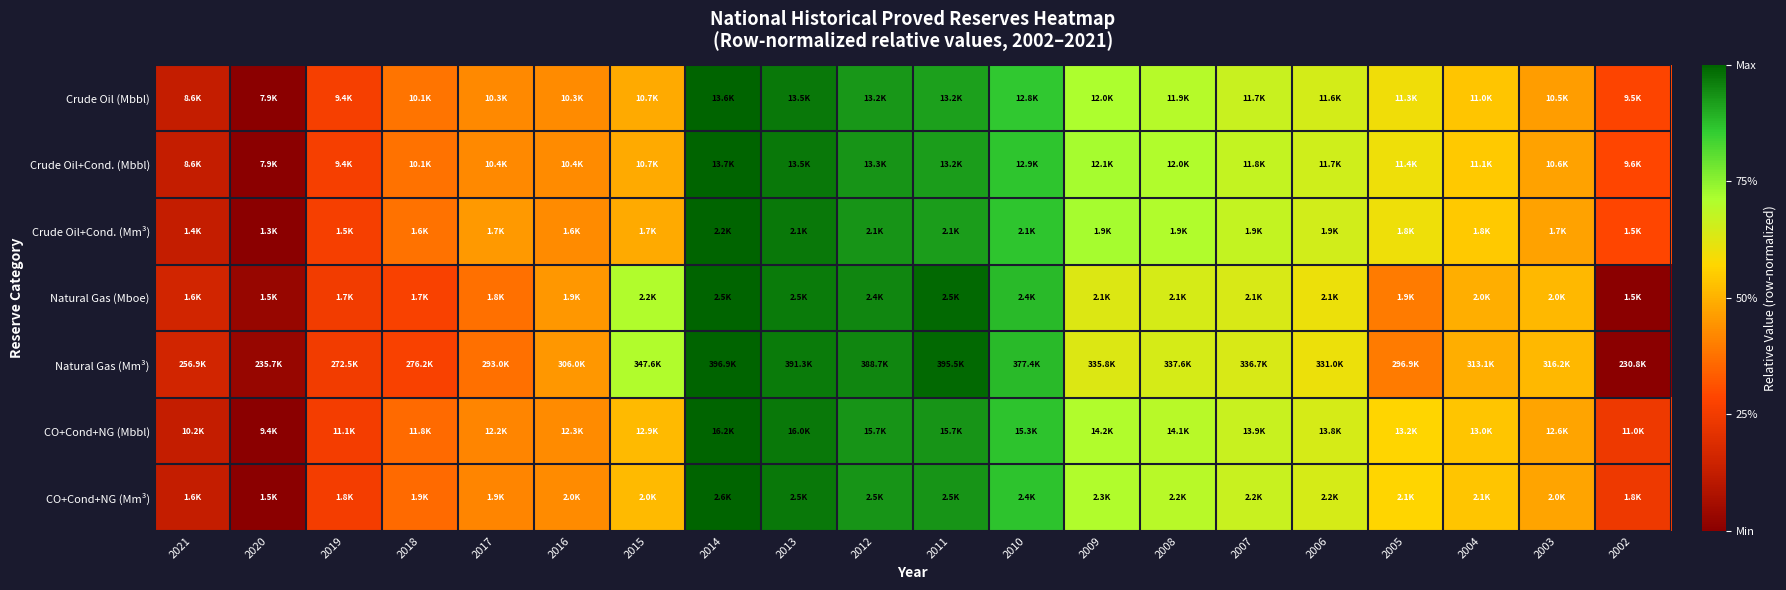

Reading left to right, extract all data points from this chart.

Crude Oil (Mbbl): 2021=0.1	2020=0.0	2019=0.3	2018=0.4	2017=0.4	2016=0.4	2015=0.5	2014=1.0	2013=1.0	2012=0.9	2011=0.9	2010=0.9	2009=0.7	2008=0.7	2007=0.7	2006=0.6	2005=0.6	2004=0.5	2003=0.5	2002=0.3
Crude Oil+Cond. (Mbbl): 2021=0.1	2020=0.0	2019=0.3	2018=0.4	2017=0.4	2016=0.4	2015=0.5	2014=1.0	2013=1.0	2012=0.9	2011=0.9	2010=0.9	2009=0.7	2008=0.7	2007=0.7	2006=0.7	2005=0.6	2004=0.5	2003=0.5	2002=0.3
Crude Oil+Cond. (Mm³): 2021=0.1	2020=0.0	2019=0.3	2018=0.4	2017=0.5	2016=0.4	2015=0.5	2014=1.0	2013=1.0	2012=0.9	2011=0.9	2010=0.9	2009=0.7	2008=0.7	2007=0.7	2006=0.7	2005=0.6	2004=0.5	2003=0.5	2002=0.3
Natural Gas (Mboe): 2021=0.2	2020=0.0	2019=0.3	2018=0.3	2017=0.4	2016=0.5	2015=0.7	2014=1.0	2013=1.0	2012=1.0	2011=1.0	2010=0.9	2009=0.6	2008=0.6	2007=0.6	2006=0.6	2005=0.4	2004=0.5	2003=0.5	2002=0.0
Natural Gas (Mm³): 2021=0.2	2020=0.0	2019=0.3	2018=0.3	2017=0.4	2016=0.5	2015=0.7	2014=1.0	2013=1.0	2012=1.0	2011=1.0	2010=0.9	2009=0.6	2008=0.6	2007=0.6	2006=0.6	2005=0.4	2004=0.5	2003=0.5	2002=0.0
CO+Cond+NG (Mbbl): 2021=0.1	2020=0.0	2019=0.3	2018=0.4	2017=0.4	2016=0.4	2015=0.5	2014=1.0	2013=1.0	2012=0.9	2011=0.9	2010=0.9	2009=0.7	2008=0.7	2007=0.7	2006=0.6	2005=0.6	2004=0.5	2003=0.5	2002=0.2
CO+Cond+NG (Mm³): 2021=0.1	2020=0.0	2019=0.3	2018=0.4	2017=0.4	2016=0.4	2015=0.5	2014=1.0	2013=1.0	2012=0.9	2011=0.9	2010=0.9	2009=0.7	2008=0.7	2007=0.7	2006=0.6	2005=0.6	2004=0.5	2003=0.5	2002=0.2